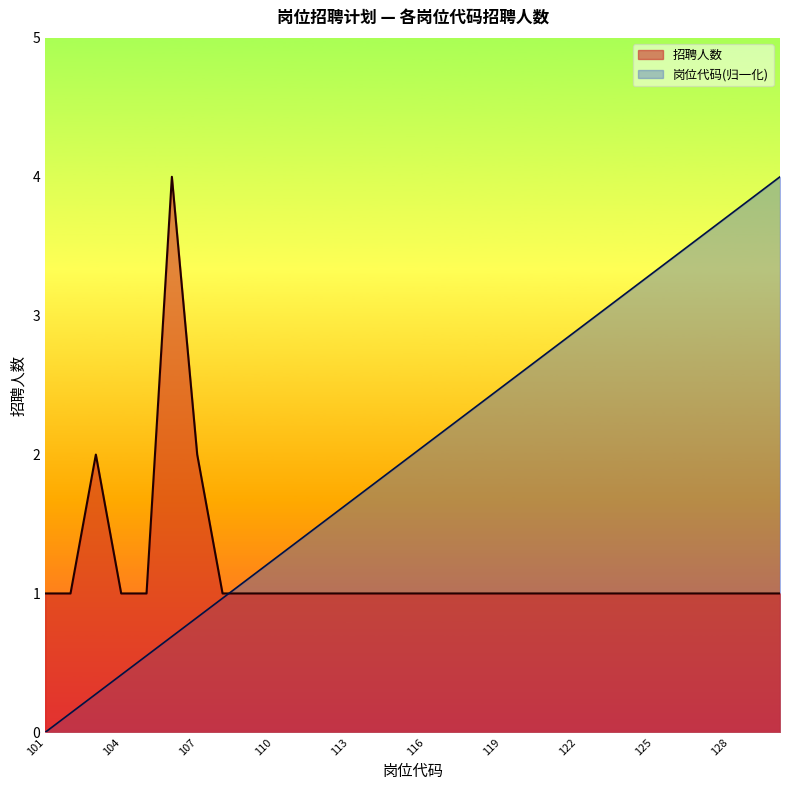

Which series ends up on top after the final intersection of 岗位代码 and 招聘人数?

岗位代码